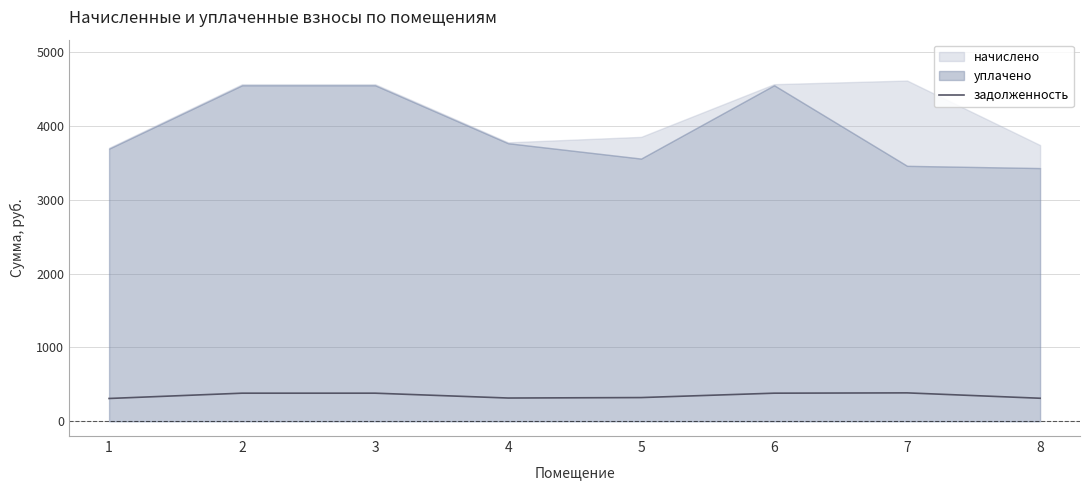

Where is the first local maximum?

7